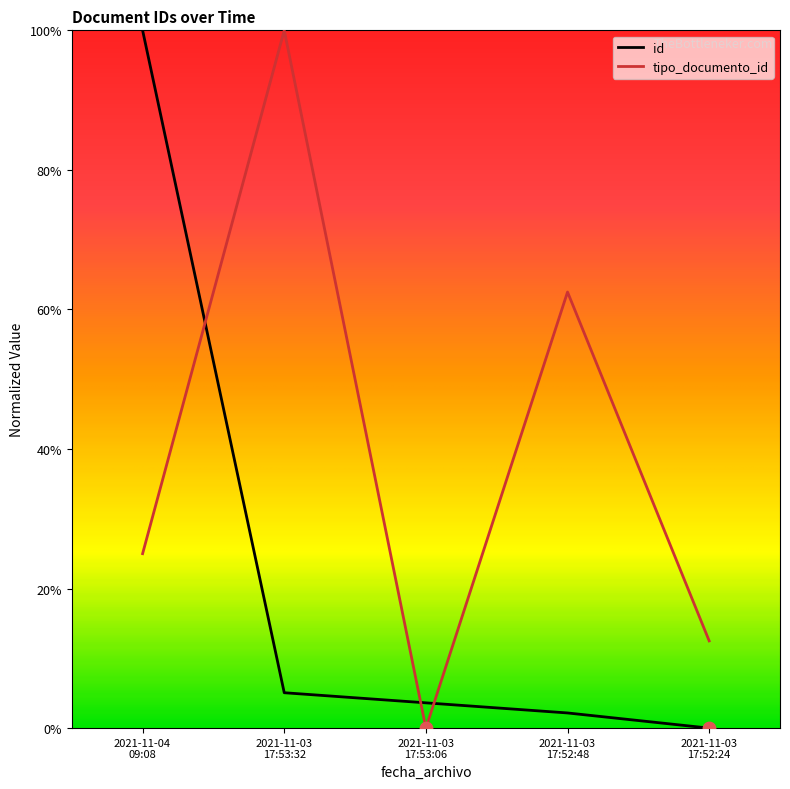

At how many categories does at least one series exceed 0?

5